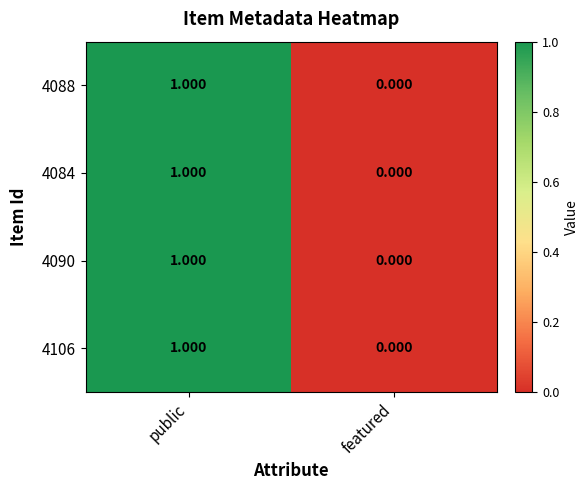

At which label is 4090 closest to 0?

featured